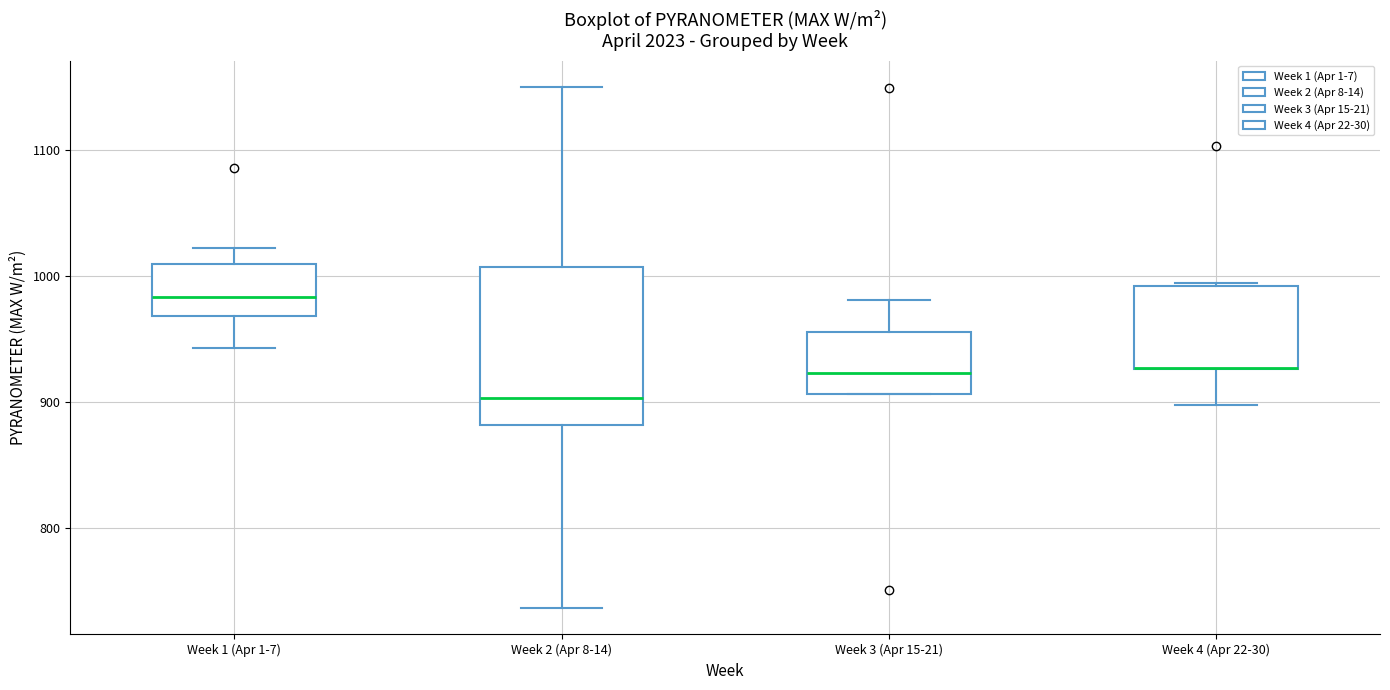

Where is the lower edge of the box for Week 1 (Apr 1-7) on the y-axis? The values are not printed on the chart, so give them approximately, as read against the axis.

970